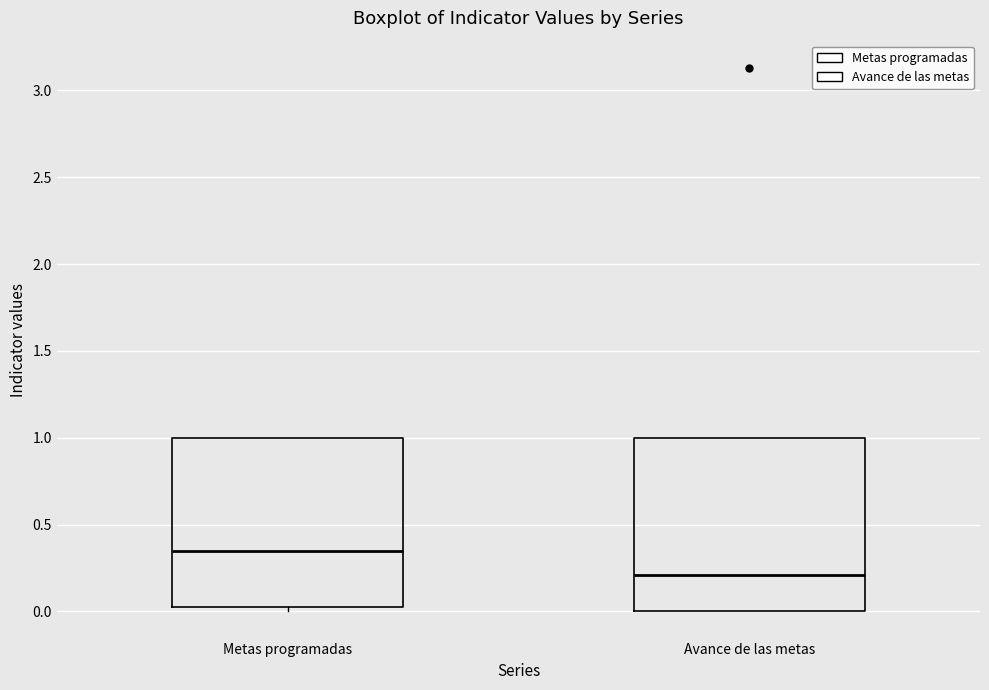

Reading left to right, read every box against the y-axis: the position of its median line, the range the box covers, and the ends of its whiskers. The values are not printed on the chart, so give them approximately, as read against the axis.

Metas programadas: median 0.35, box 0.00 to 1.00, whiskers 0.00 (just below the box's lower edge) to 1.00
Avance de las metas: median 0.20, box 0.00 to 1.00, whiskers 0.00 to 1.00